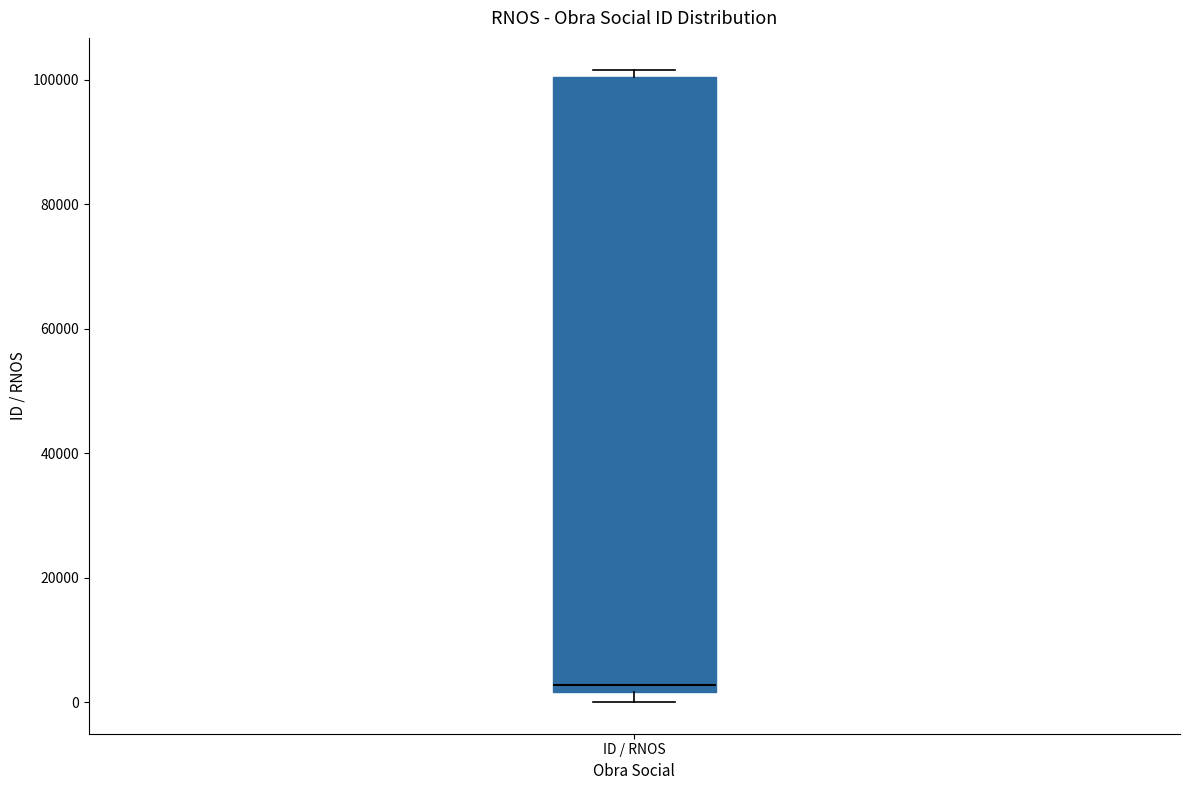

Where is the upper edge of the box for ID / RNOS on the y-axis? The values are not printed on the chart, so give them approximately, as read against the axis.

100000